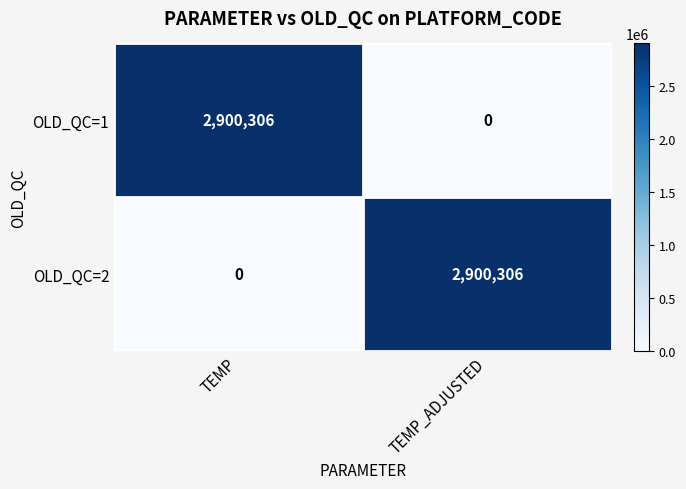

Reading left to right, what are all the values shown in this chart?

OLD_QC=1: TEMP=2900306	TEMP_ADJUSTED=0
OLD_QC=2: TEMP=0	TEMP_ADJUSTED=2900306